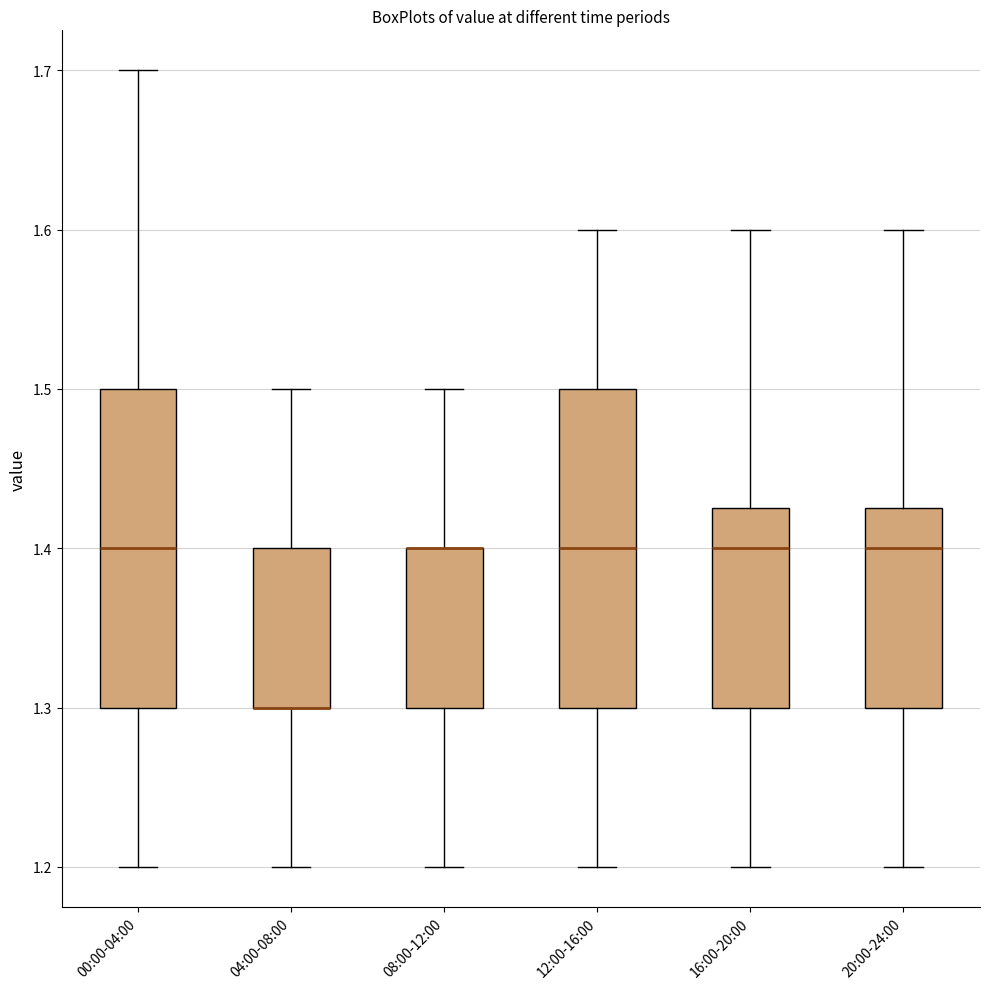

Where does the lower whisker of the box for 16:00-20:00 end on the y-axis? The values are not printed on the chart, so give them approximately, as read against the axis.

1.20